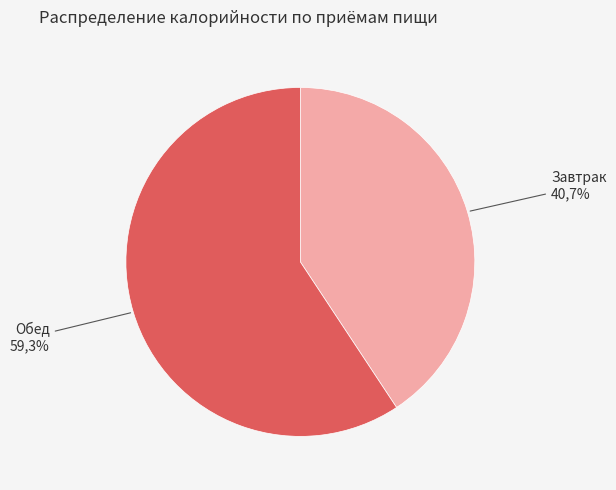

The Завтрак slice represents 41% of the pie. True or false?

True